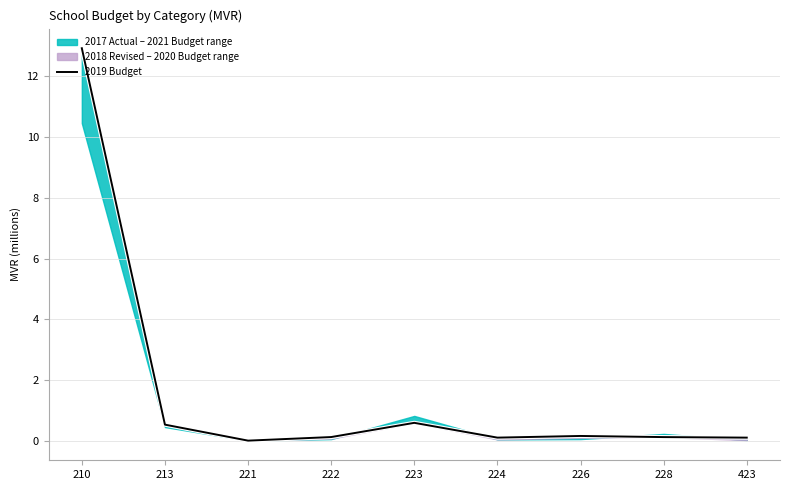

What is the value of the 1st point from the left?

12.9